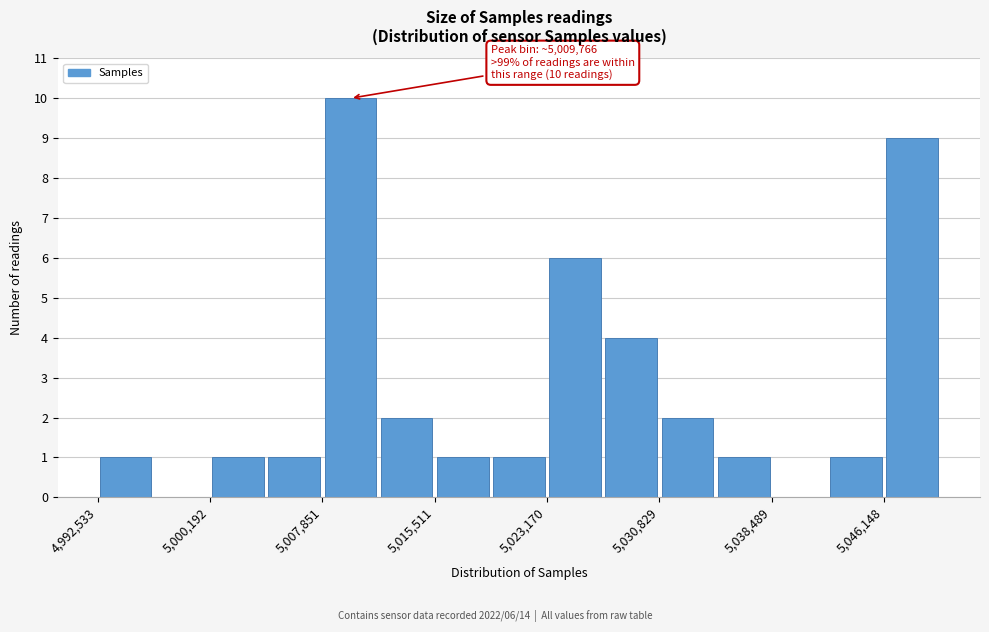

Read against the x-axis, roughly where is the centre of the tallest bar?

5010000